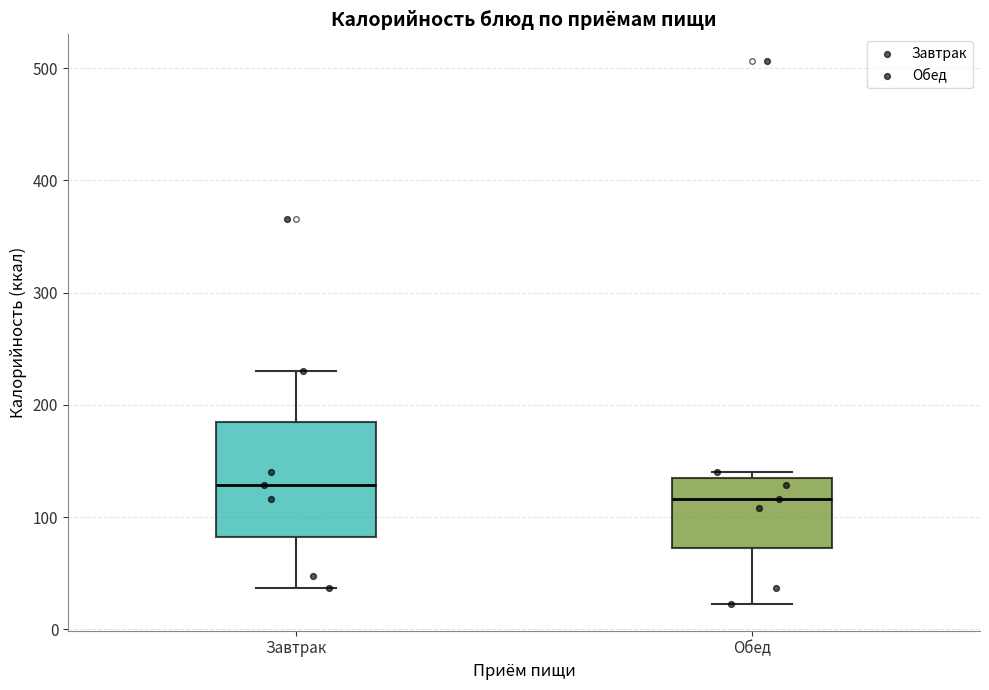

Where does the median line of the box for Завтрак sit on the y-axis? The values are not printed on the chart, so give them approximately, as read against the axis.

130